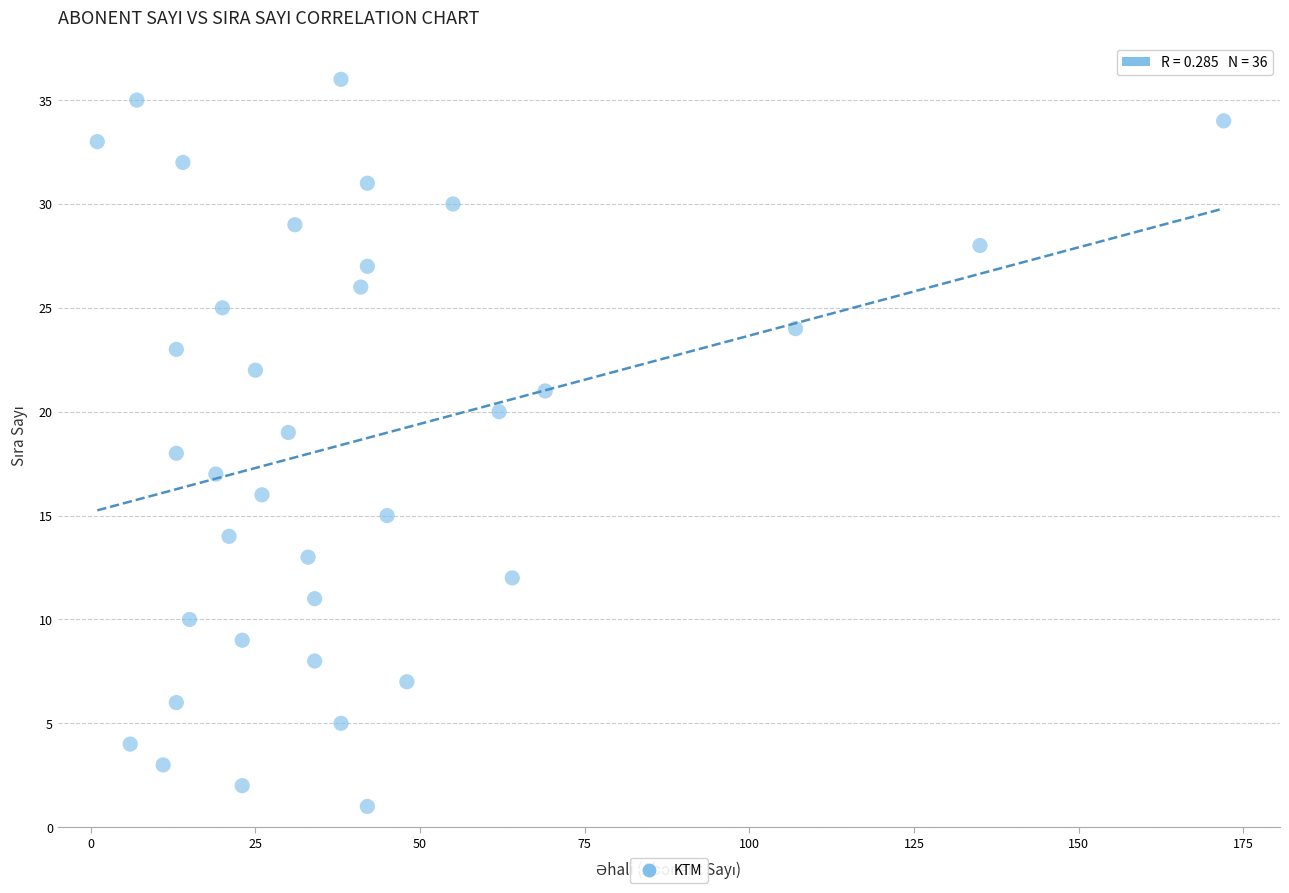

What is the range of Y values (max minus min)?

35